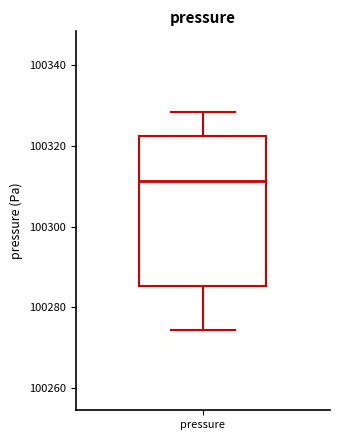

Read this box plot against the y-axis: the position of the median line, the range covered by the box, and the ends of both whiskers. The values are not printed on the chart, so give them approximately, as read against the axis.

median 100312, box 100286 to 100322, whiskers 100274 to 100328